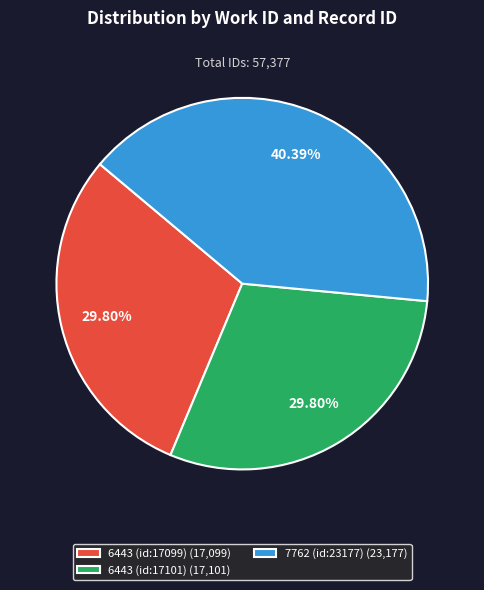

Does 6443 (id:17101) represent more than half of the total?

No